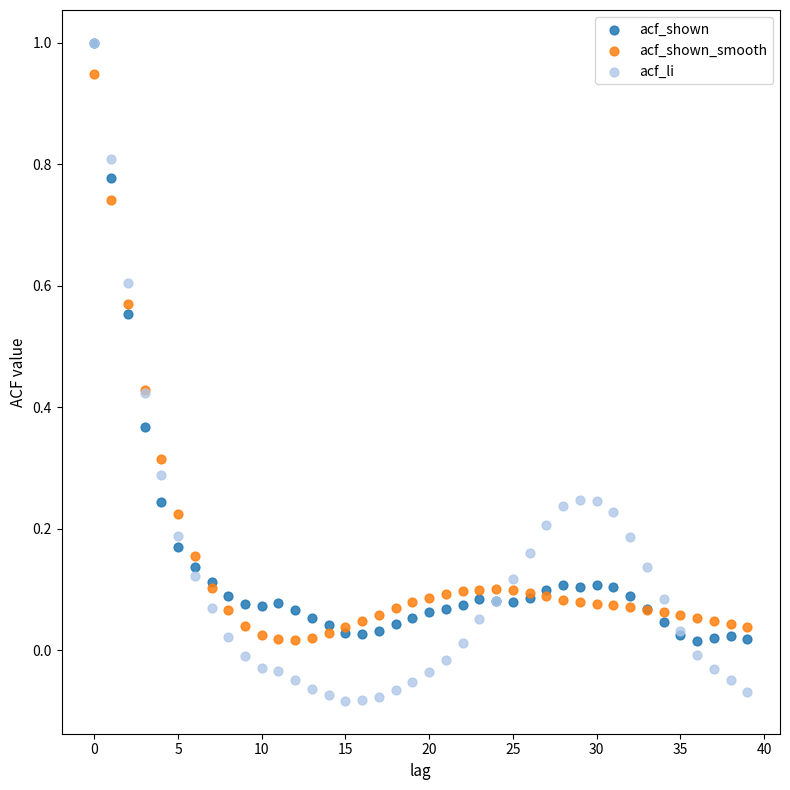

What are all the series names shown in the legend?

acf_shown, acf_shown_smooth, acf_li